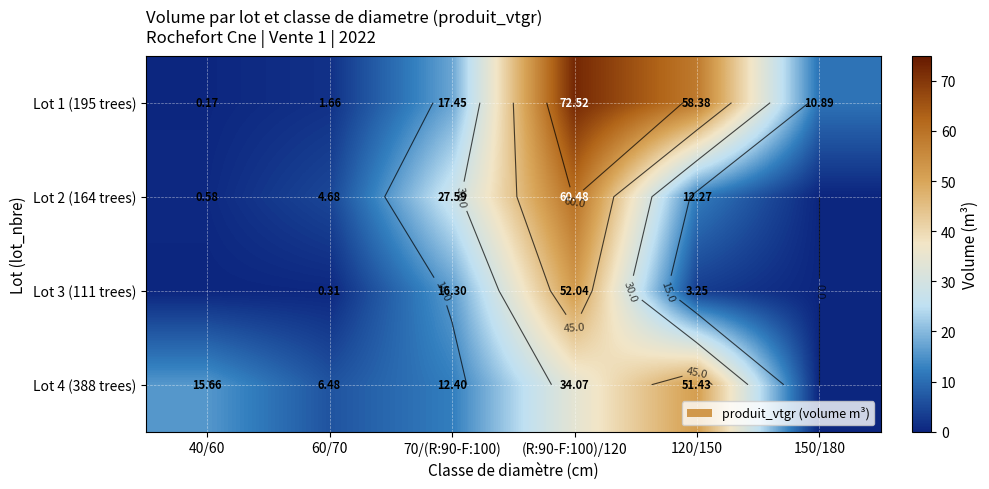

Between 150/180 and 120/150, which is larger?

120/150